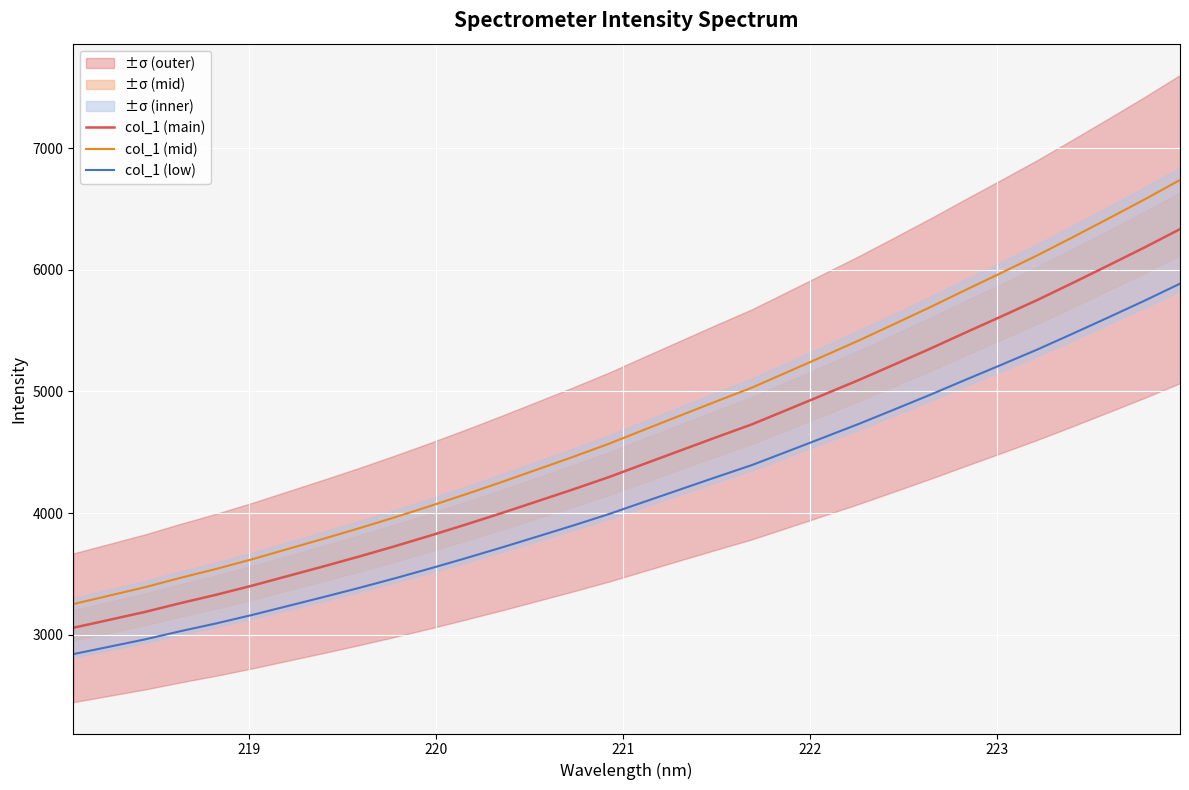

What is the value of the col_1 (mid) point at the 15th from the left?

4463.5